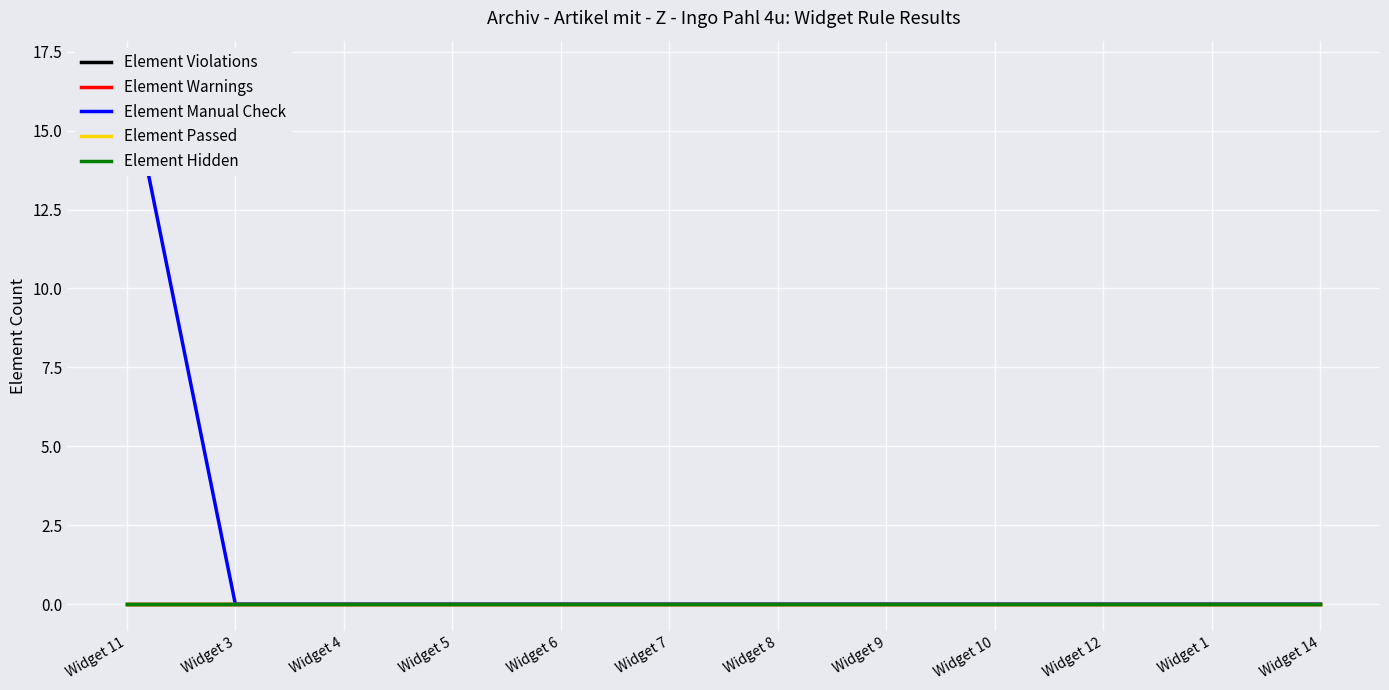

At which category is the sum across all series the highest?

Widget 11